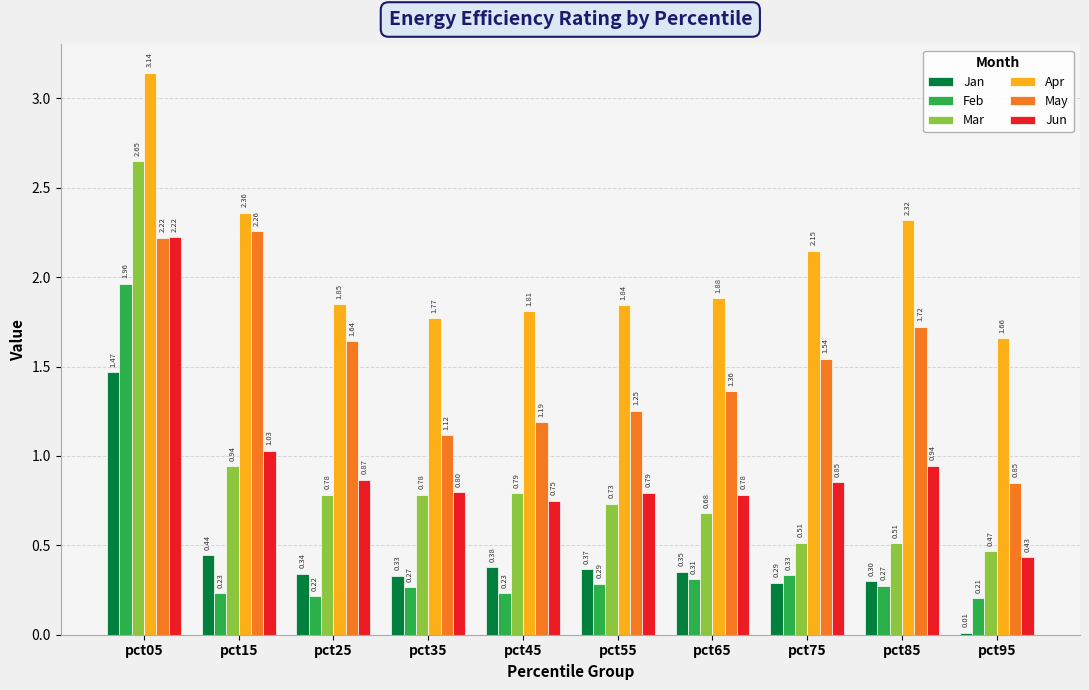

What is the sum of the Apr values at pct25 and pct35?

3.6